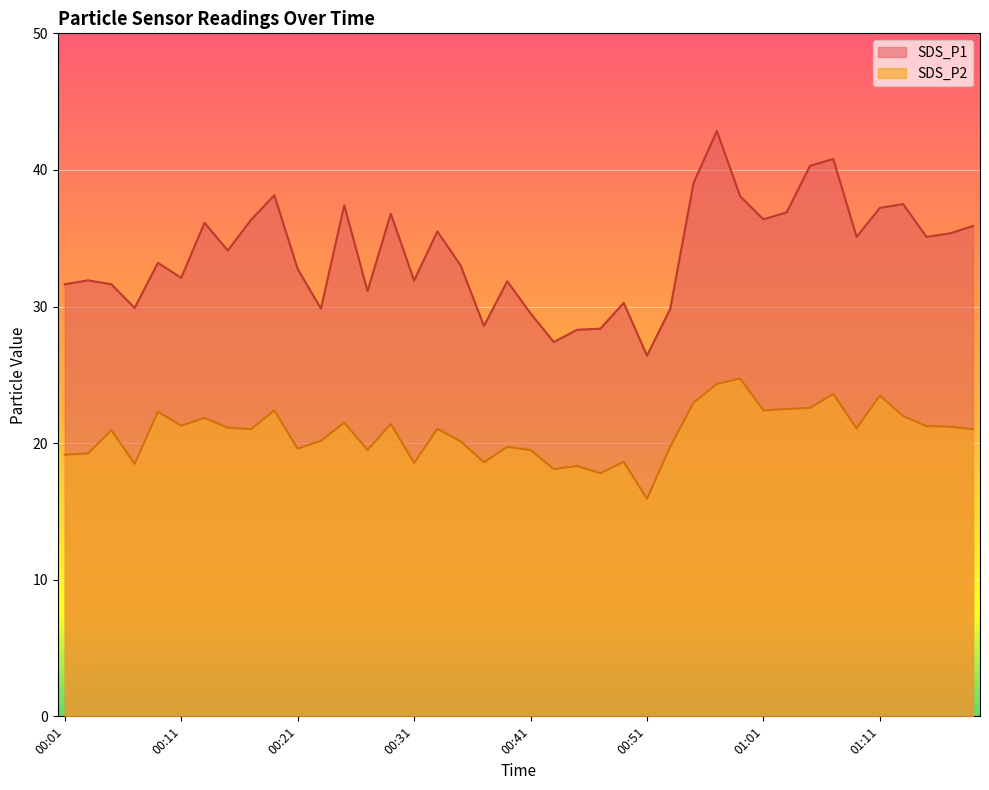

Is it true that SDS_P2 equals 19.8 at 00:53?

True